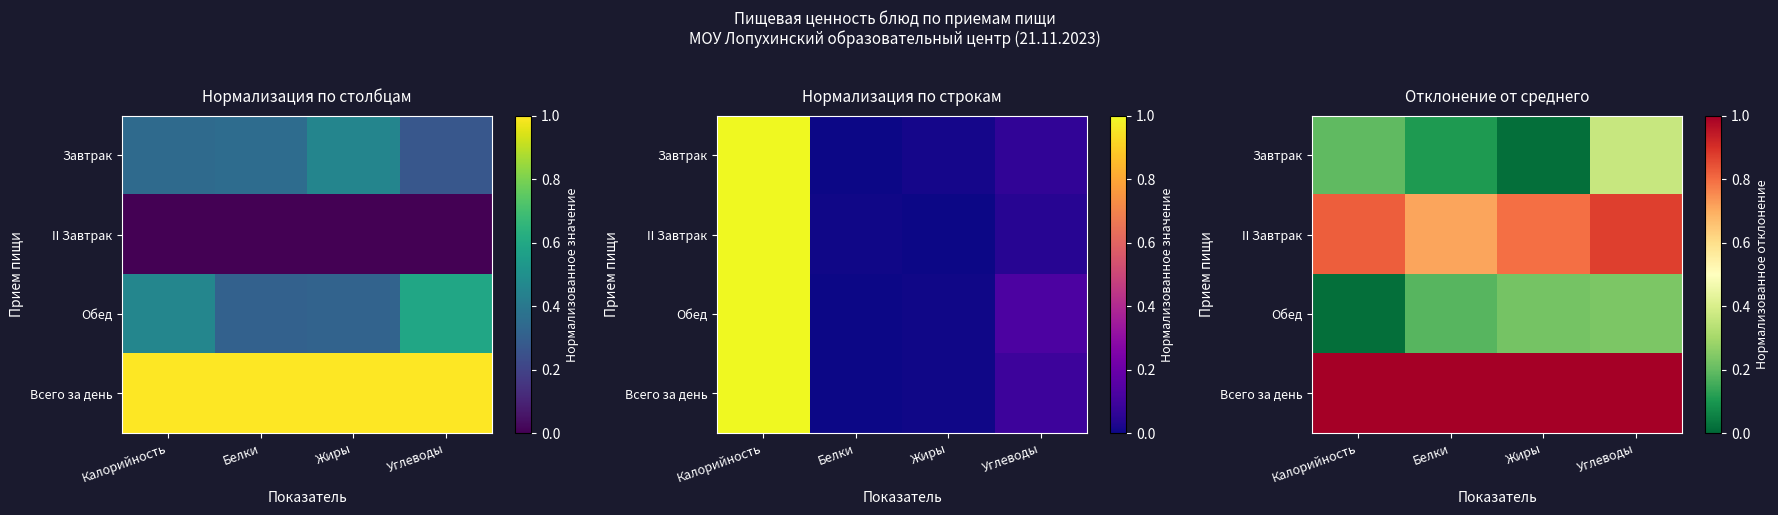

What is the maximum value shown in the chart?

1.0